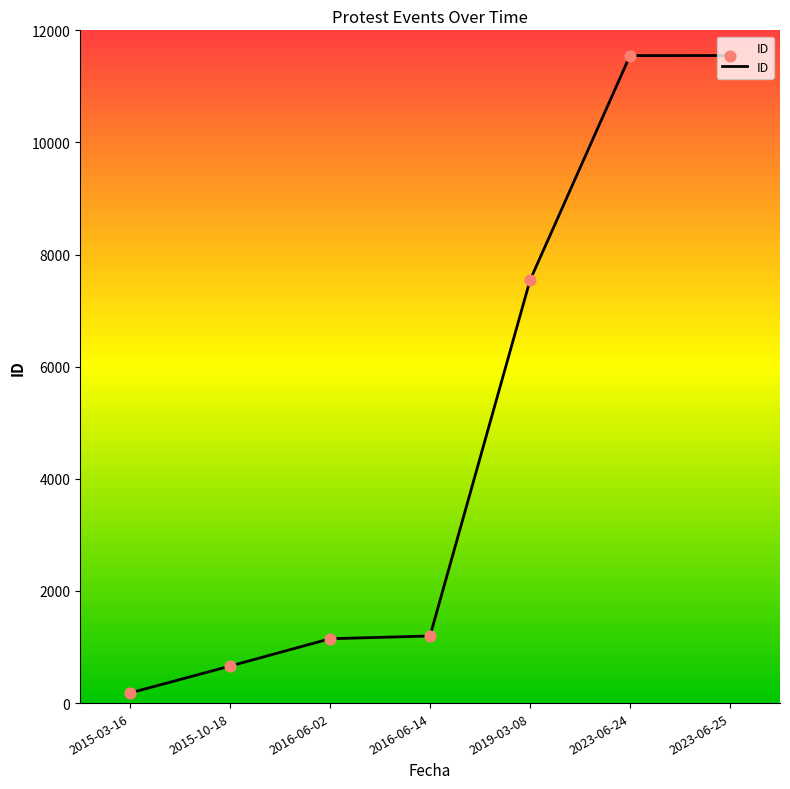

Between 2016-06-02 and 2015-10-18, which is larger?

2016-06-02